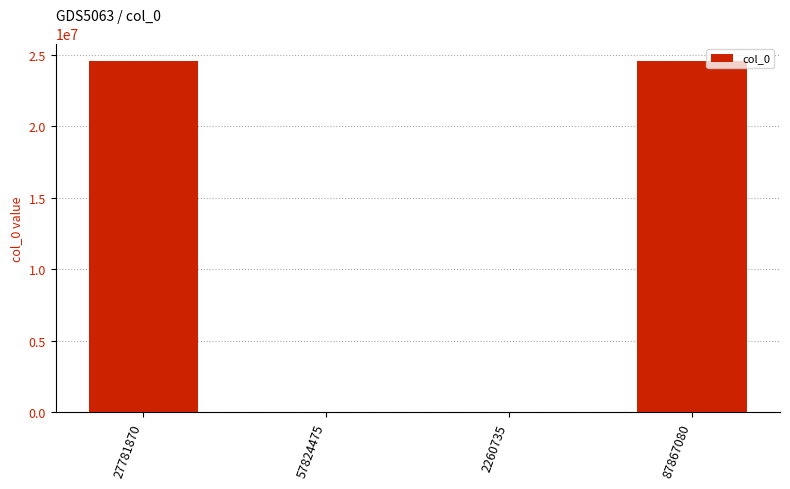

What is the sum of the values at 87867080 and 57824475?

24571849